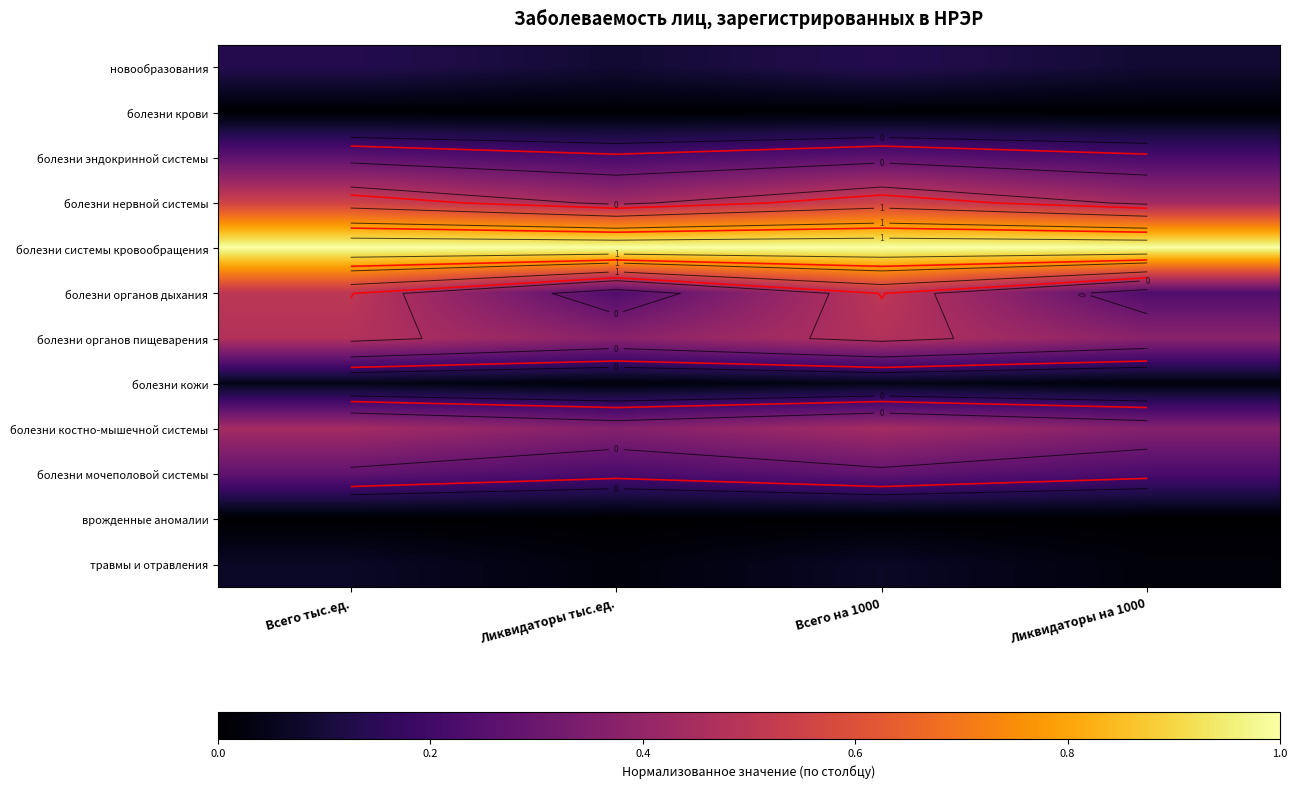

Where is болезни органов пищеварения nearest to the value 0?

Ликвидаторы на 1000